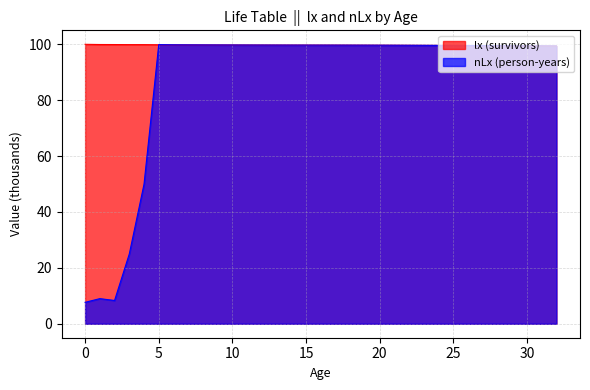

At which category does nLx (person-years) reach its first local valley?

2